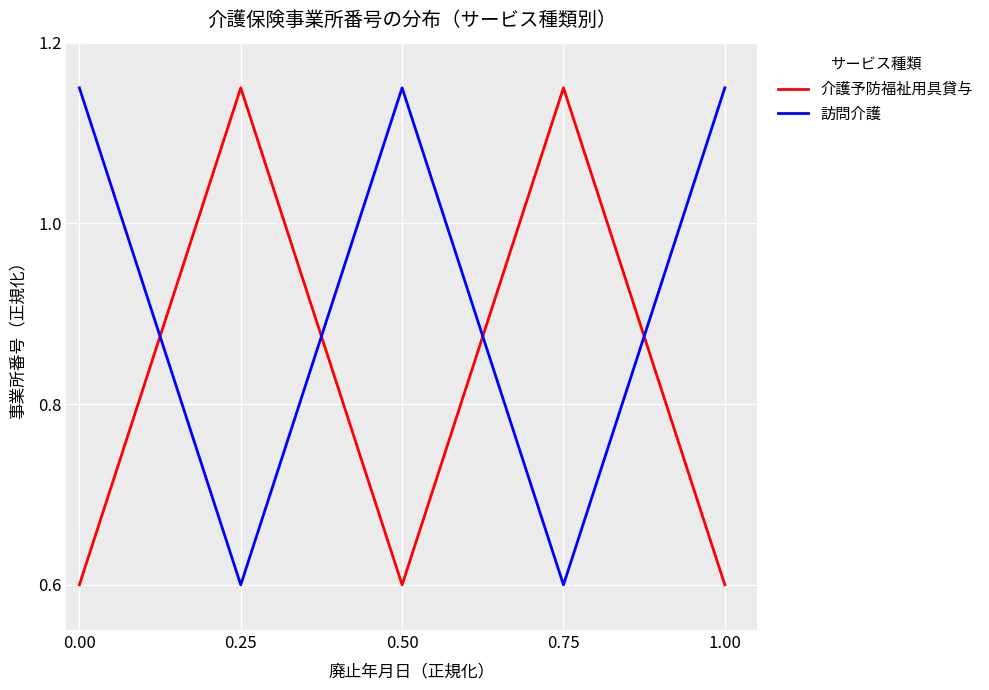

List the series in order of their overall mean, highest first.

訪問介護, 介護予防福祉用具貸与